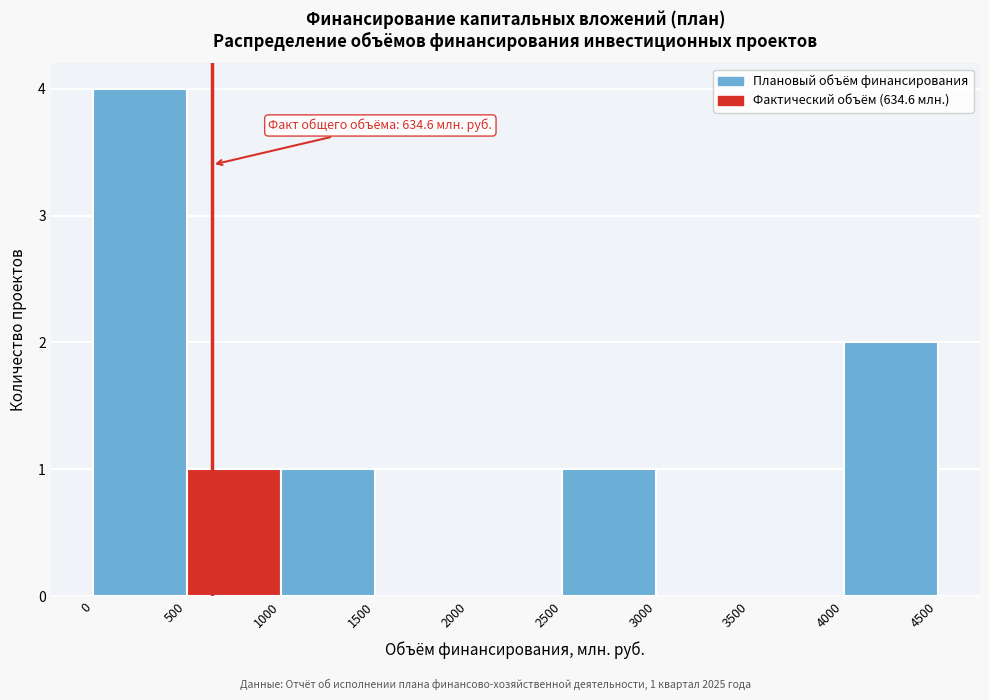

Over which range of the x-axis is the bar tallest?

0 to 500